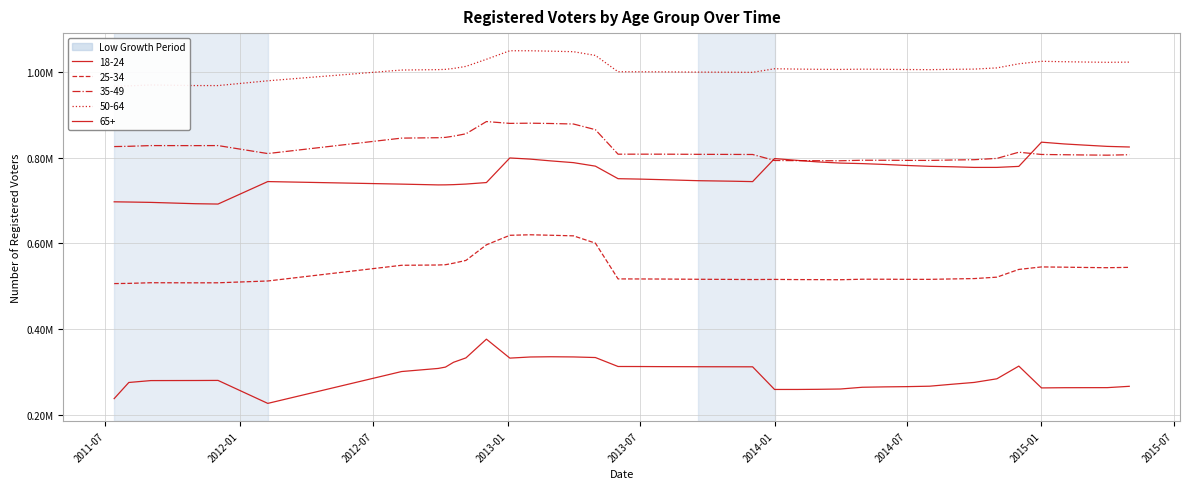

What is the highest value of the 25-34 series?

620235